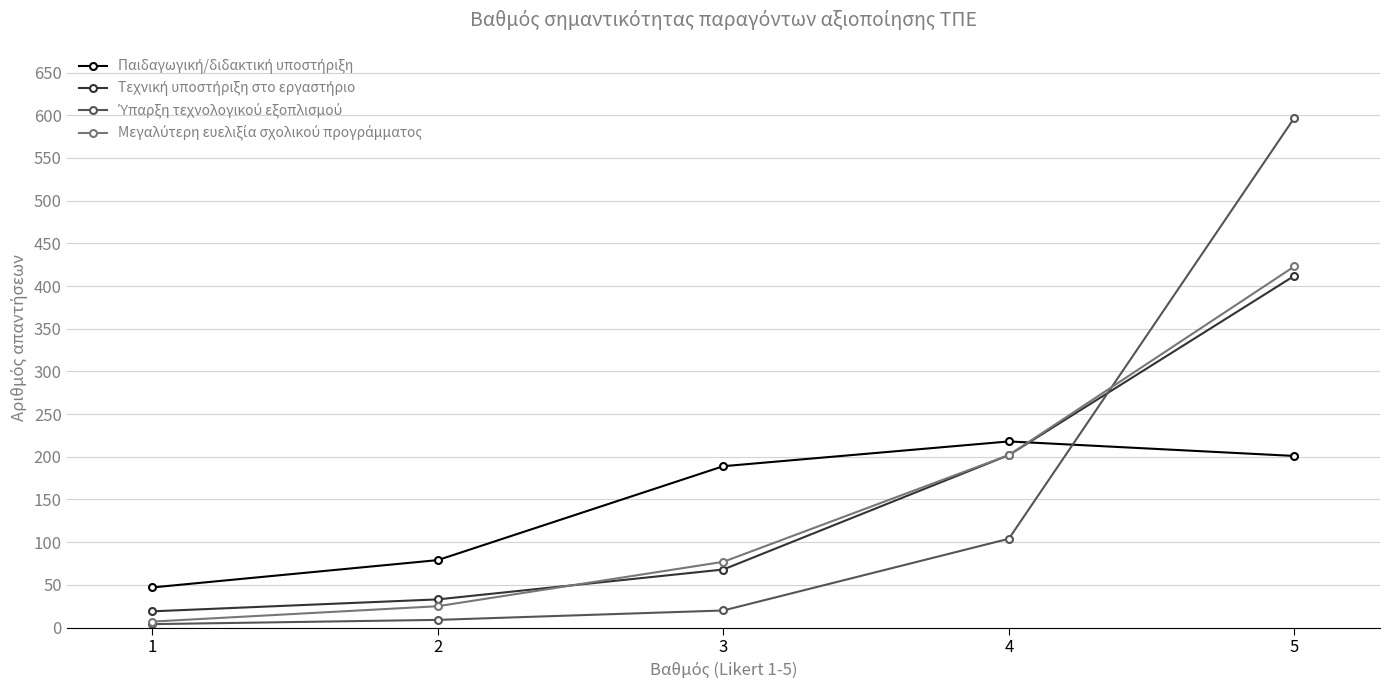

At which category is the sum across all series the highest?

5